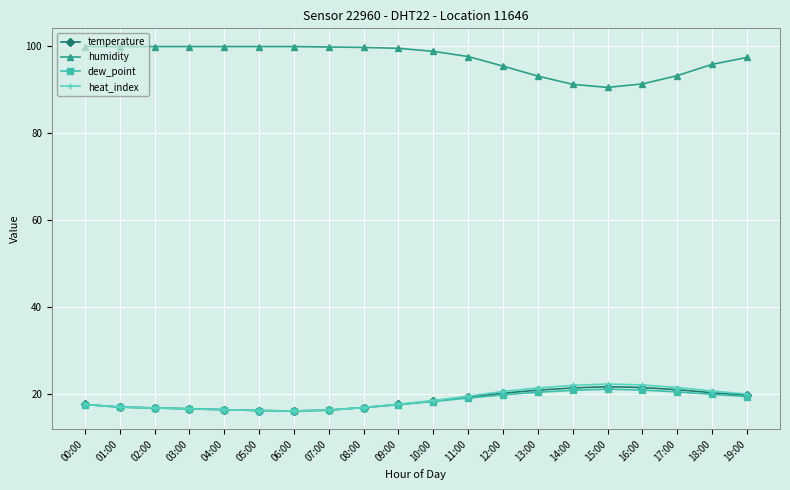

True or false: temperature and humidity cross at least once.

False